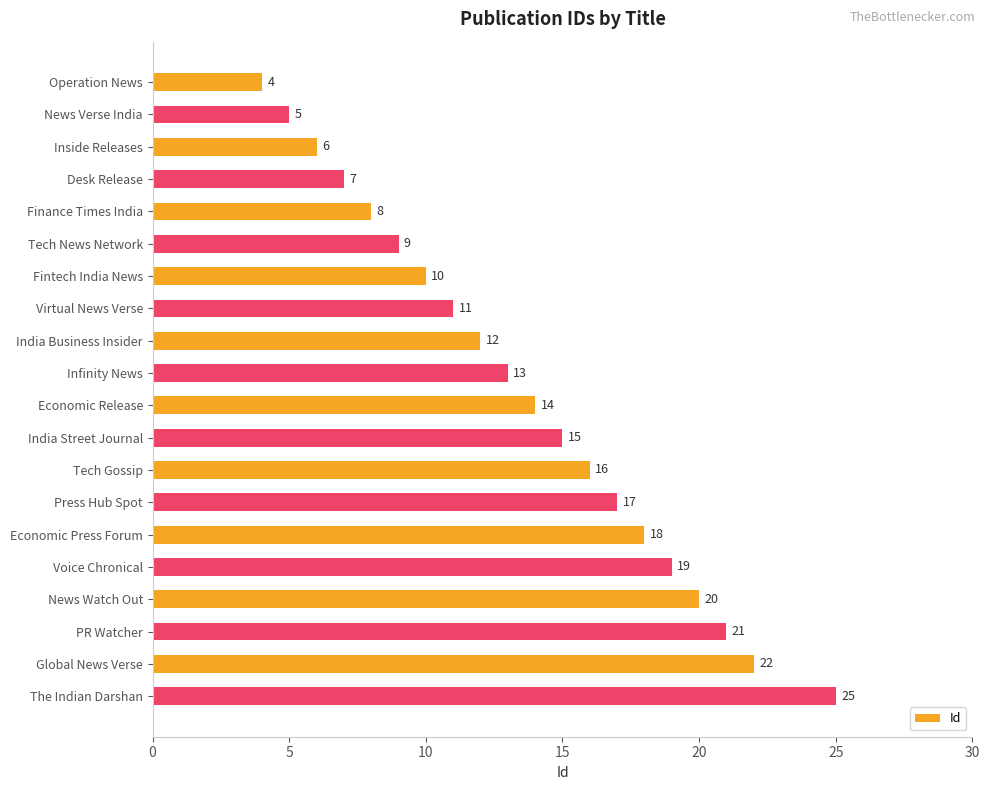

What is the label of the 4th bar from the top?

Desk Release